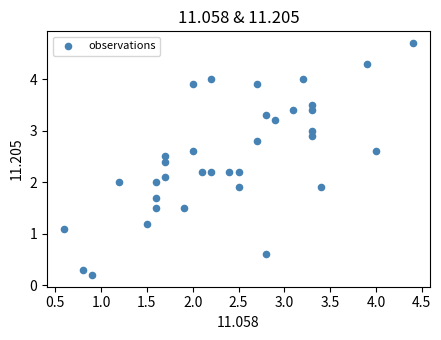

What is the range of Y values (max minus min)?

4.5